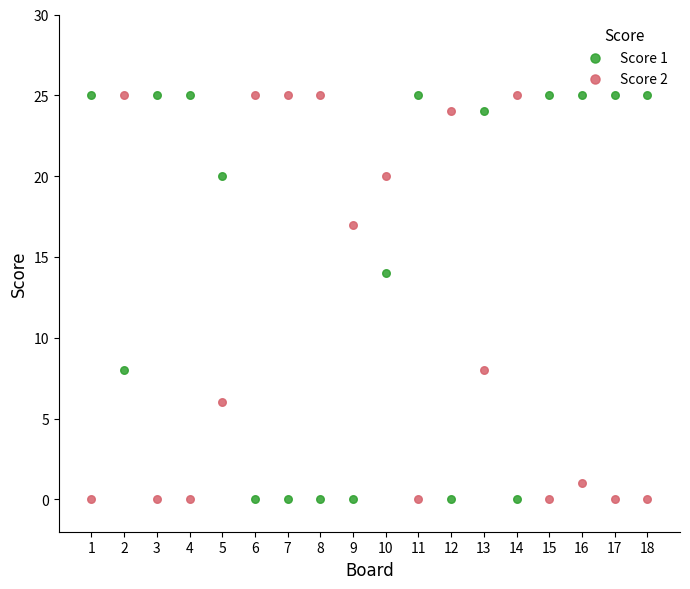

What is the X range (max minus min) for the scatter plot?

17